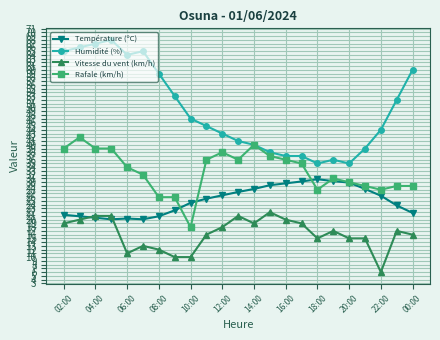

What is the minimum value for Vitesse du vent (km/h)?

6.0